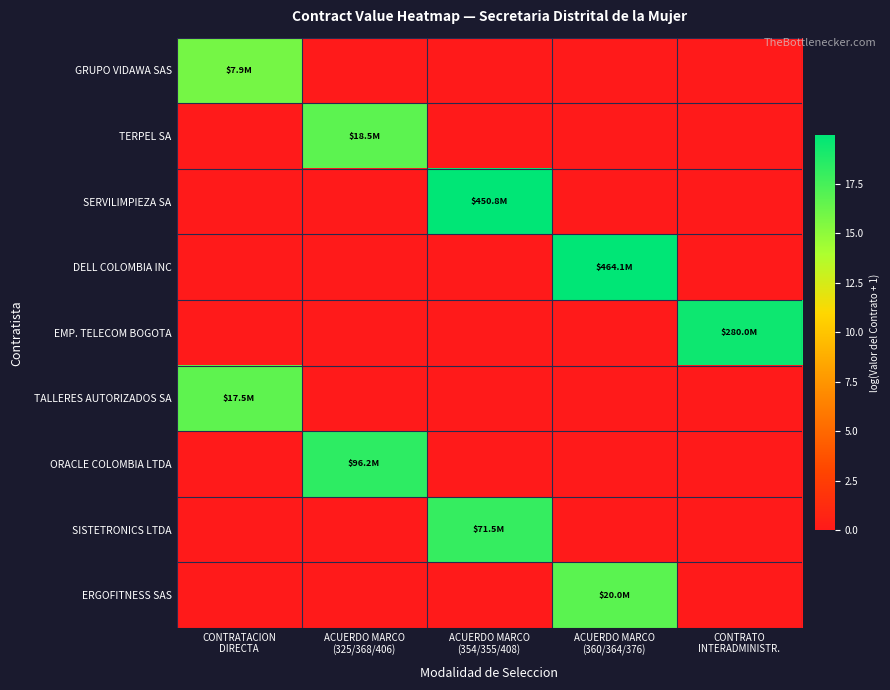

What is the spread (max minus min) of values at ACUERDO MARCO
(325/368/406)?

18.4